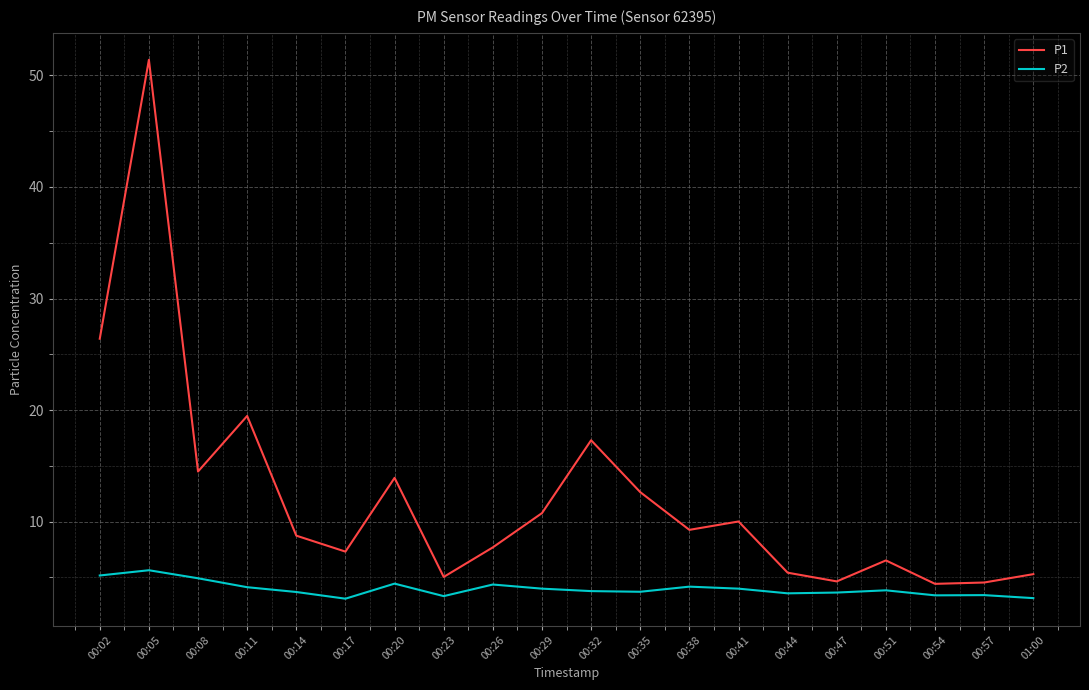

True or false: P2 has more than 0 interior local peaks.

True